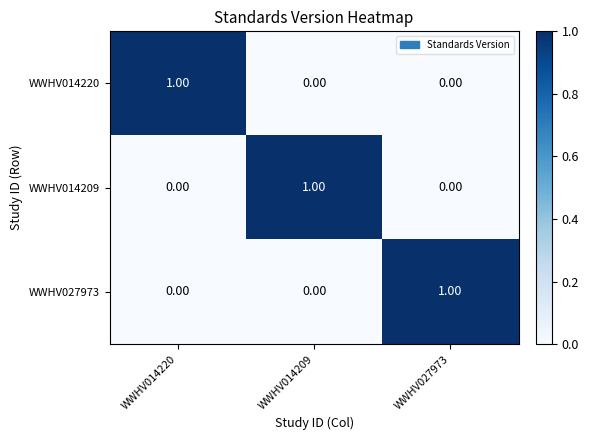

At how many categories does at least one series exceed 0?

3